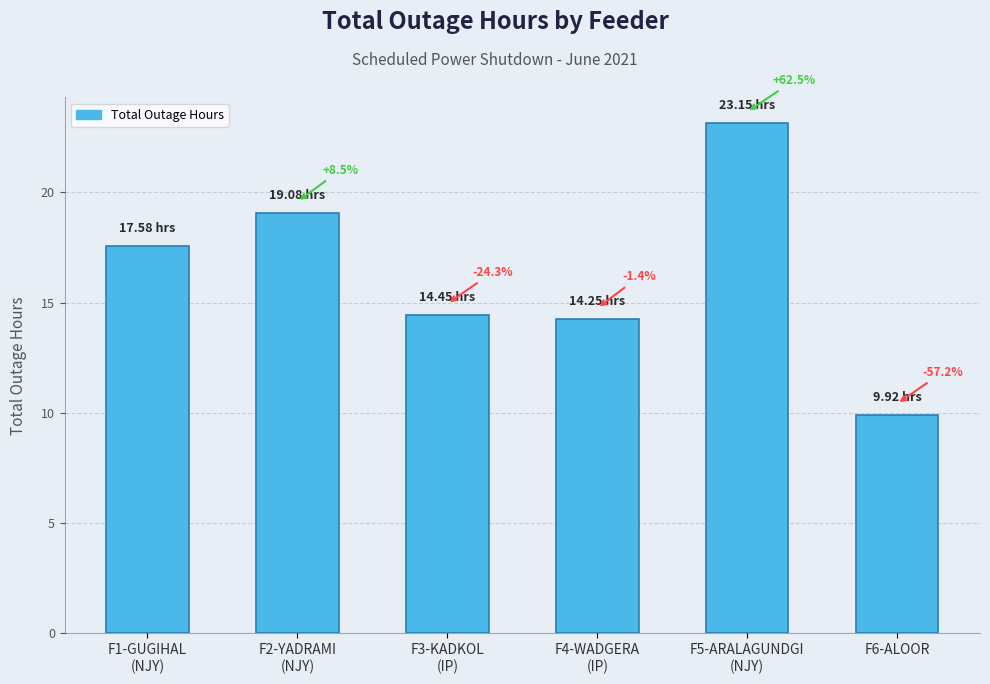

What is the average value?

16.4